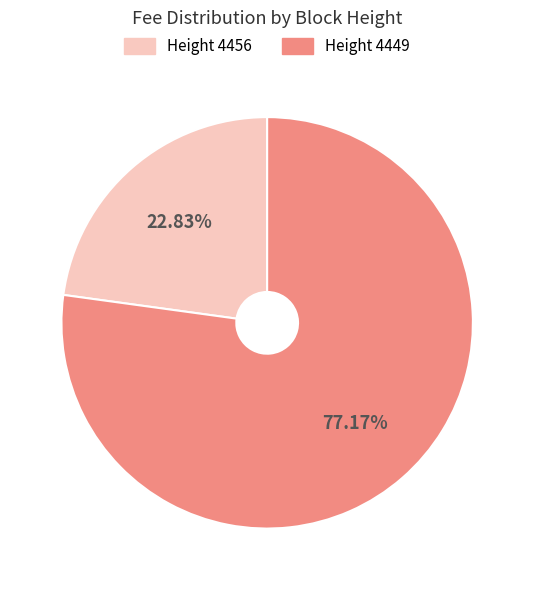

Does any single category account for the majority?

Yes